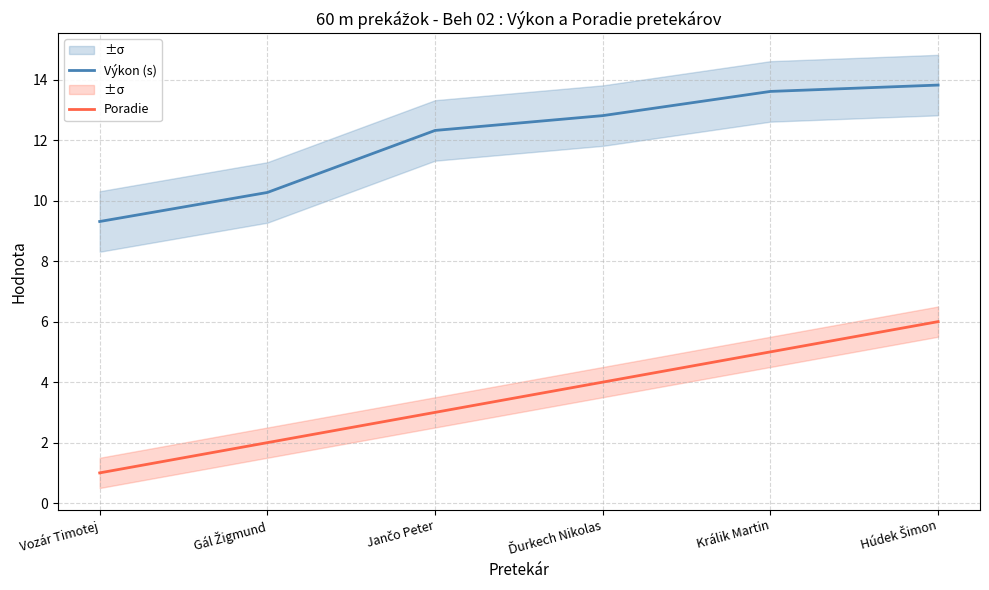

Rank the series at Vozár Timotej from highest to lowest value.

Výkon (s), Poradie